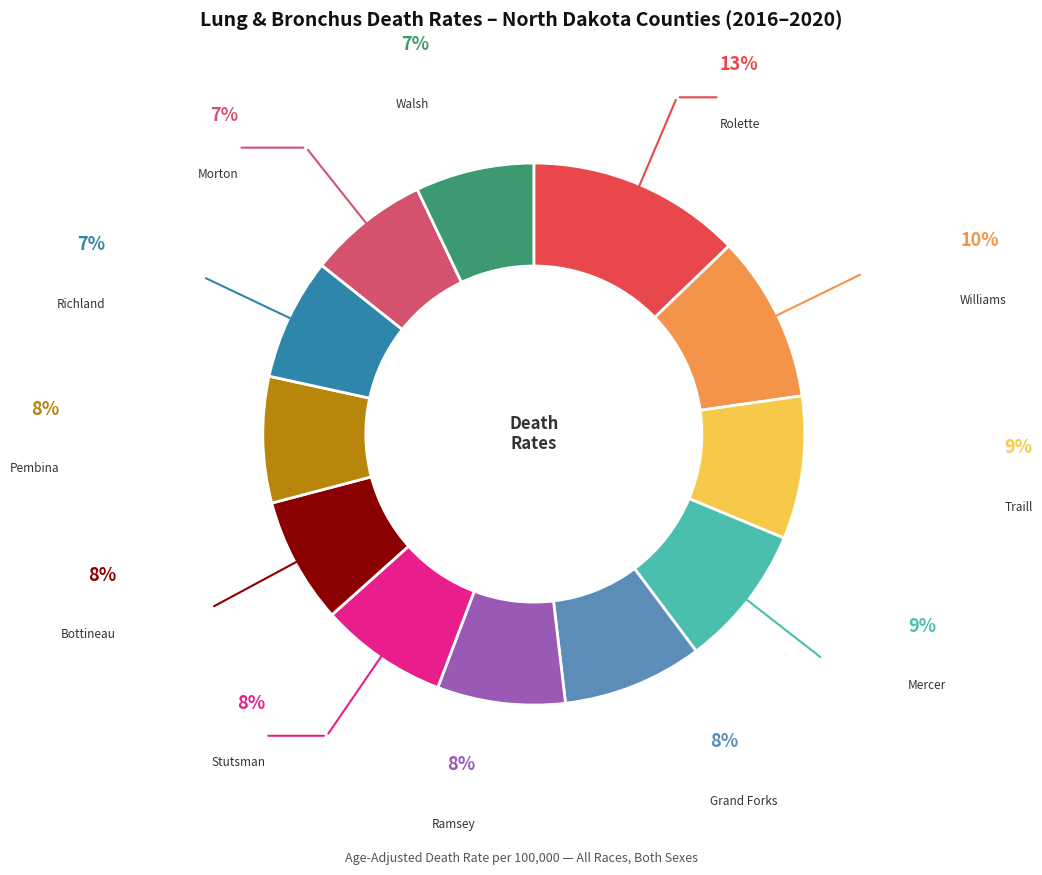

Is there any slice that represents more than half of the pie?

No